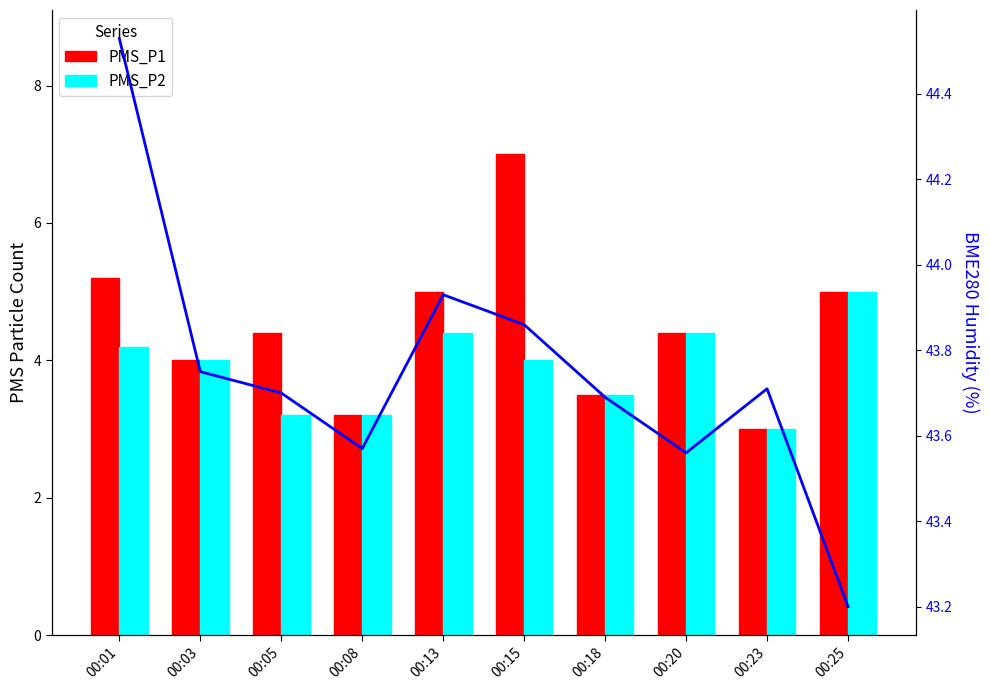

Which series has the widest spread of values?

PMS_P1